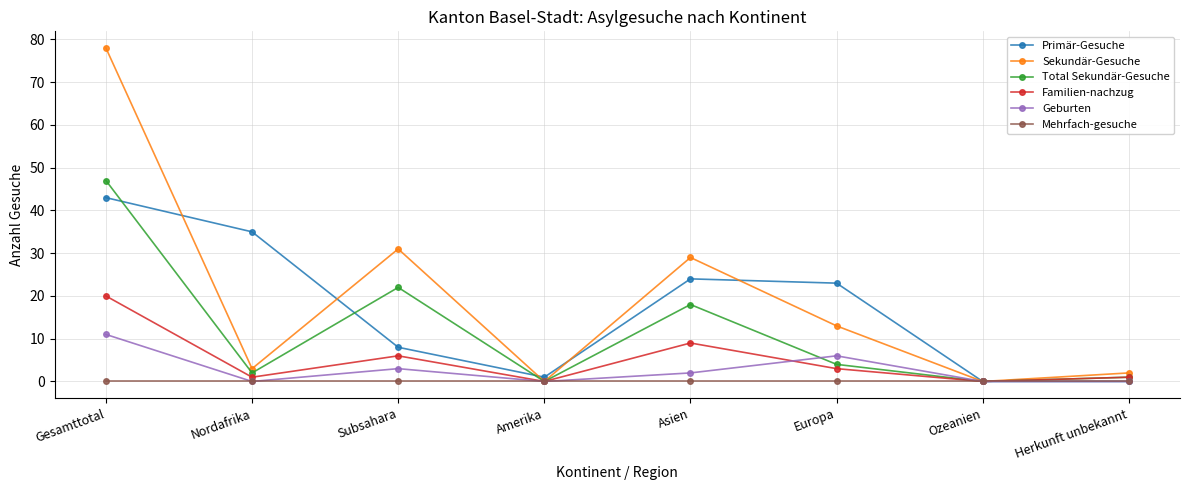

The Sekundär-Gesuche series shows 13 at Europa. True or false?

True